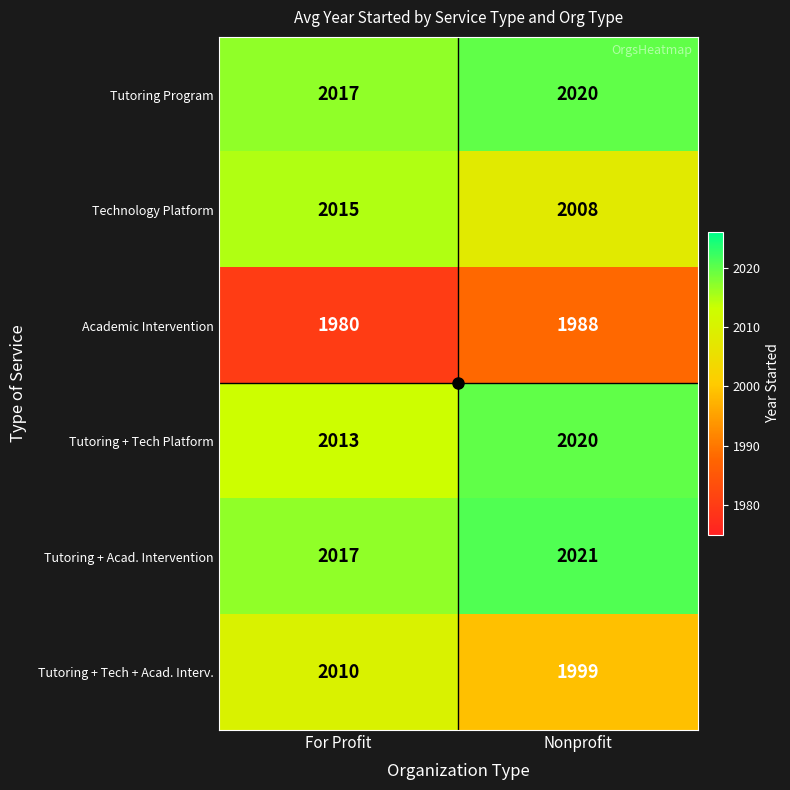

What is the difference between the Tutoring + Tech Platform values at Nonprofit and For Profit?

7